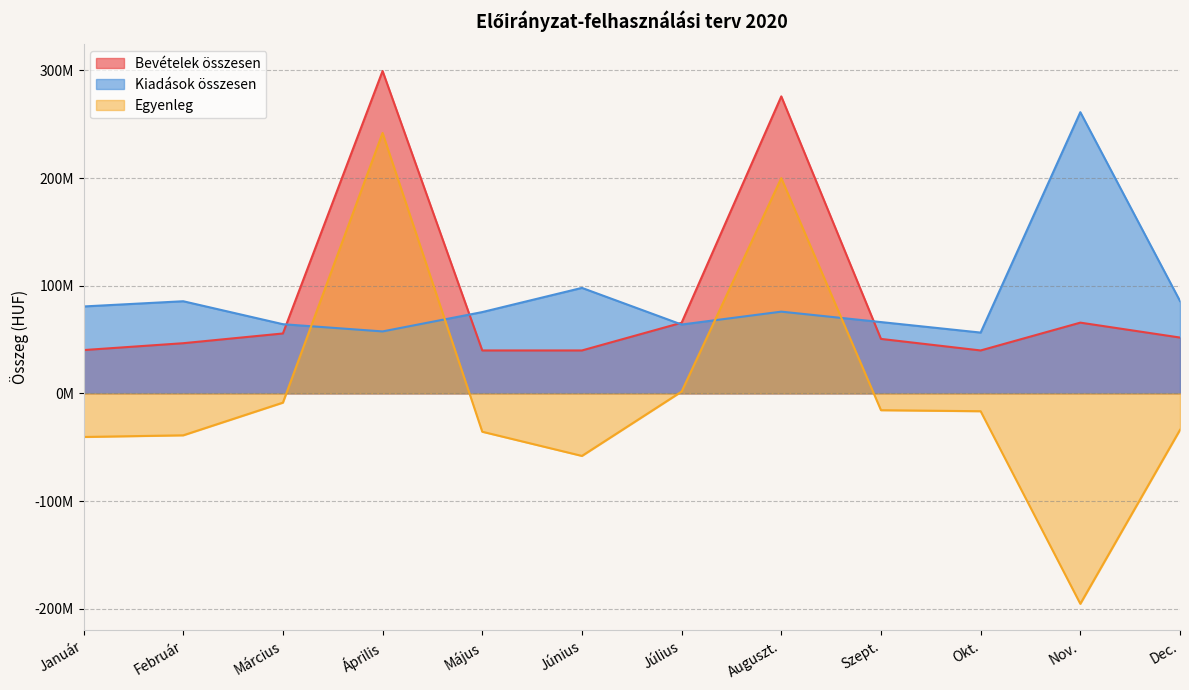

The value of Egyenleg at Március is -8621261. True or false?

True